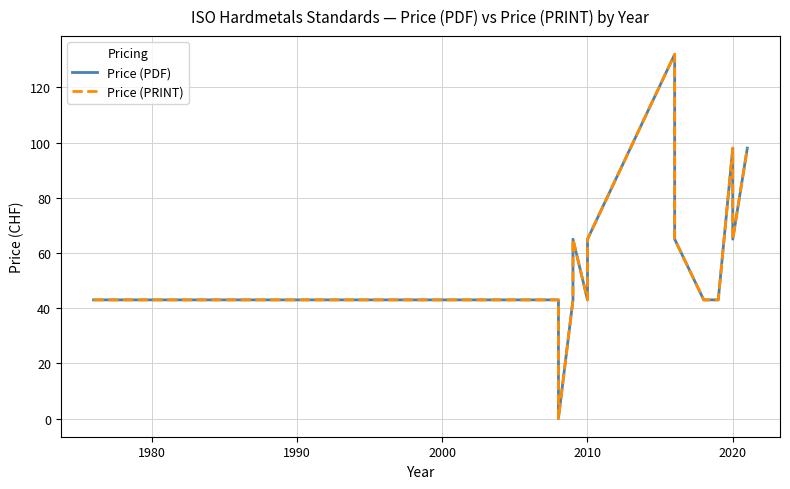

Reading left to right, list all the values displayed in this chart.

Price (PDF): 43	43	43	43	43	43	43	43	43	43	43	43	43	43	43	0	43	43	43	65	43	65	132	65	43	43	43	98	65	98
Price (PRINT): 43	43	43	43	43	43	43	43	43	43	43	43	43	43	43	0	43	43	43	65	43	65	132	65	43	43	43	98	65	98